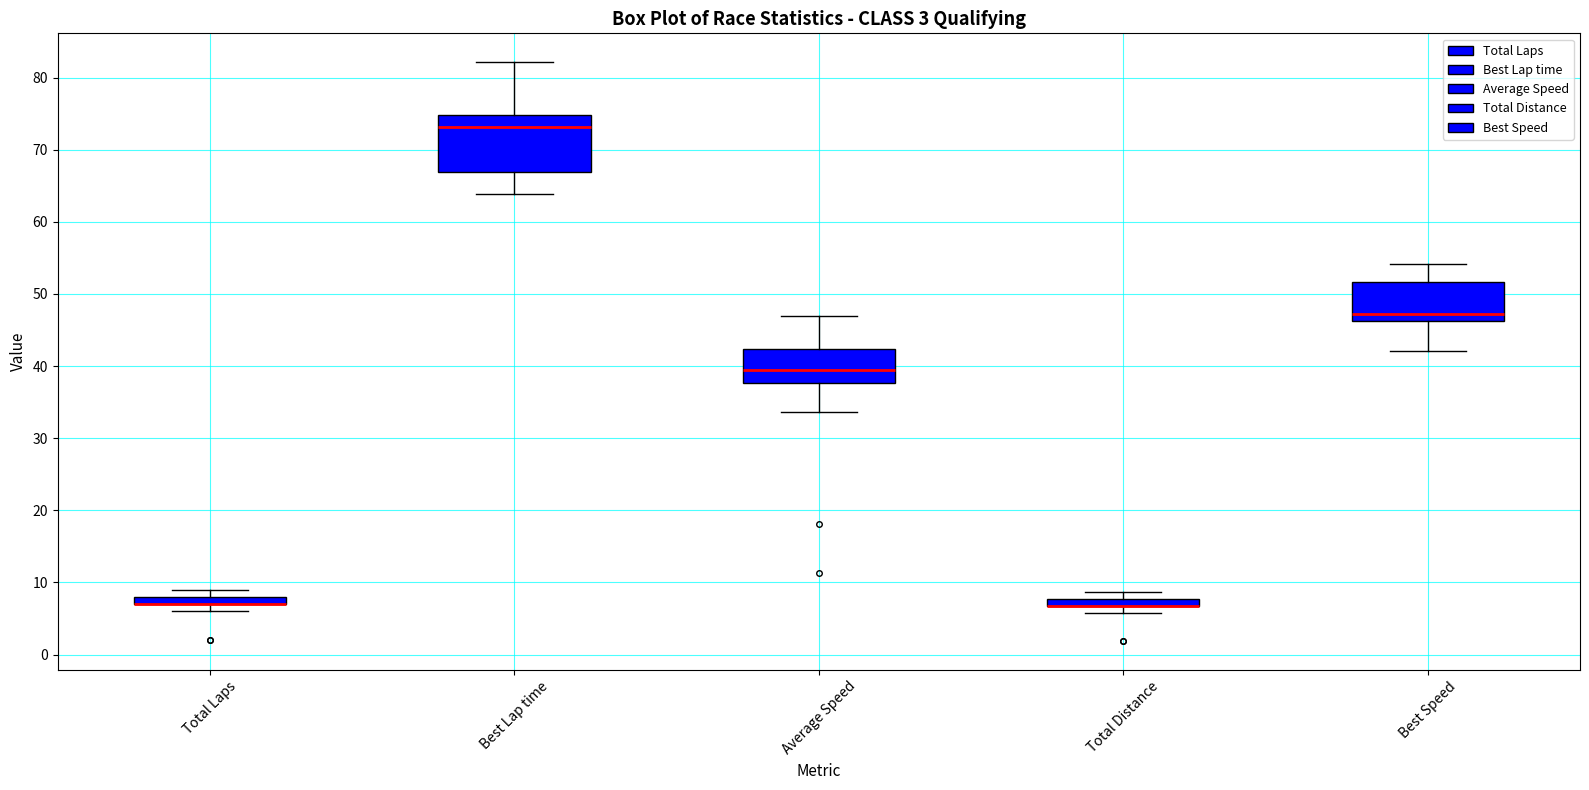

Which box is the tallest, from its lower edge to its upper edge?

Best Lap time